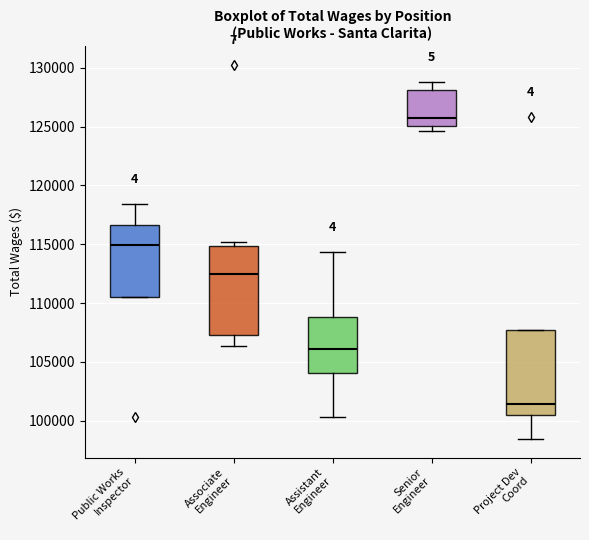

Reading left to right, read every box against the y-axis: the position of its median line, the range the box covers, and the ends of its whiskers. The values are not printed on the chart, so give them approximately, as read against the axis.

Public Works Inspector: median 115000, box 110500 to 116500, whiskers 110500 to 118500
Associate Engineer: median 112500, box 107500 to 115000, whiskers 106500 to 115000 (just above the box's upper edge)
Assistant Engineer: median 106000, box 104000 to 109000, whiskers 100500 to 114500
Senior Engineer: median 125500, box 125000 to 128000, whiskers 124500 to 129000
Project Dev Coord: median 101500, box 100500 to 107500, whiskers 98500 to 107500